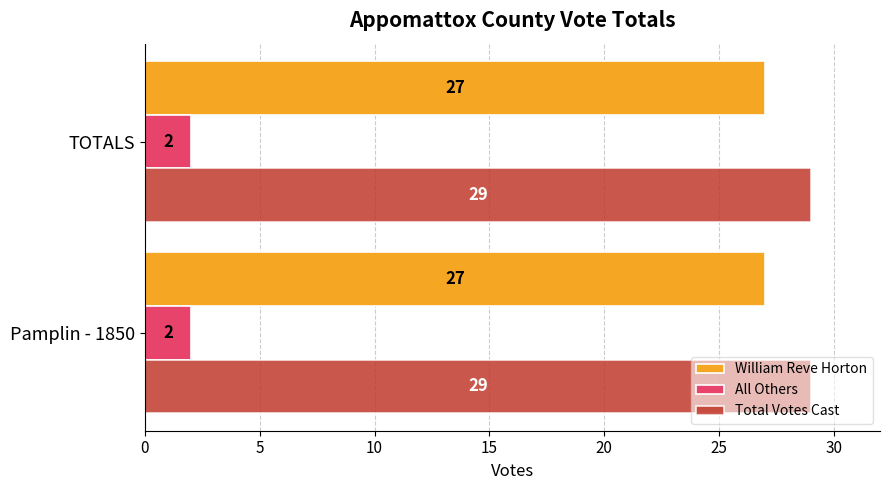

How many series are shown in this chart?

3